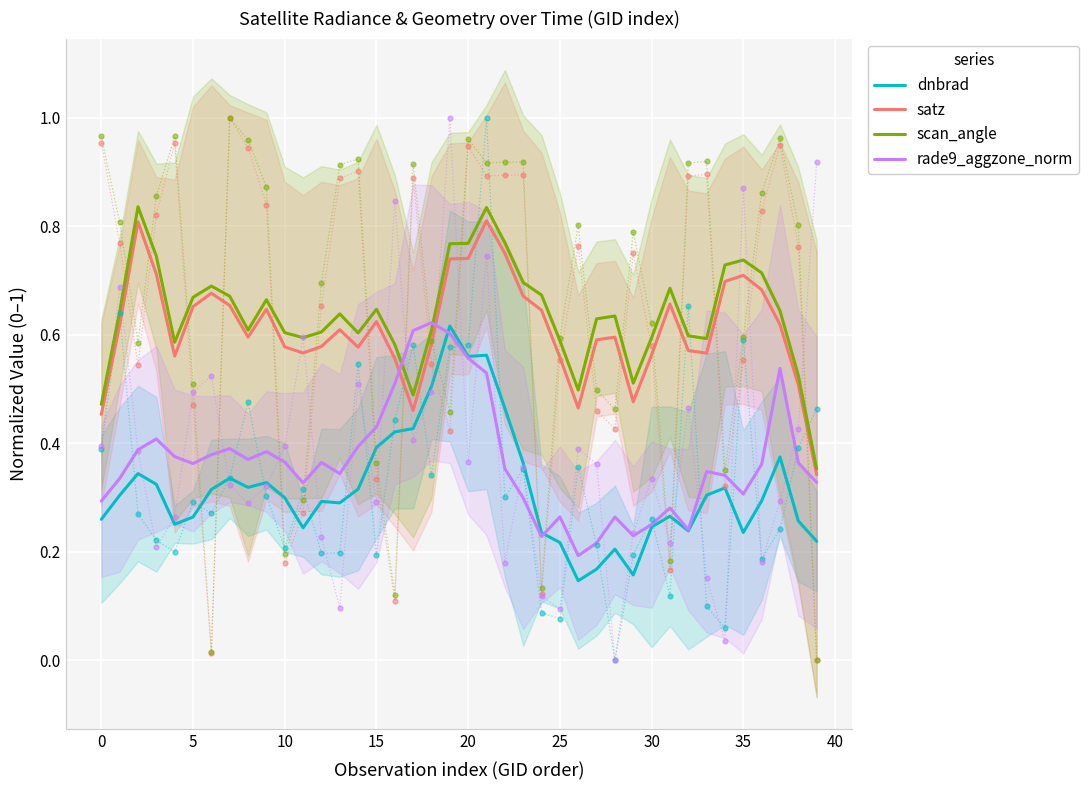

Which series has the widest spread of Y values?

scan_angle